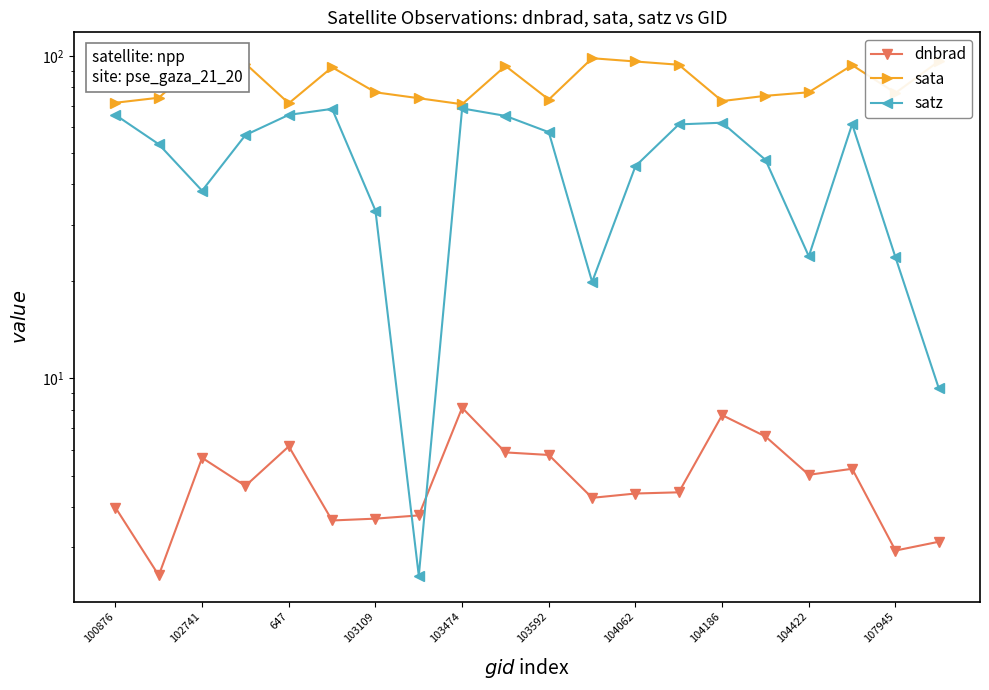

True or false: sata has a value of 23.4 at 647.

False